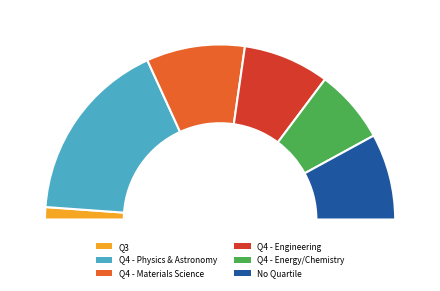

Which category has the biggest portion of the pie?

Q4